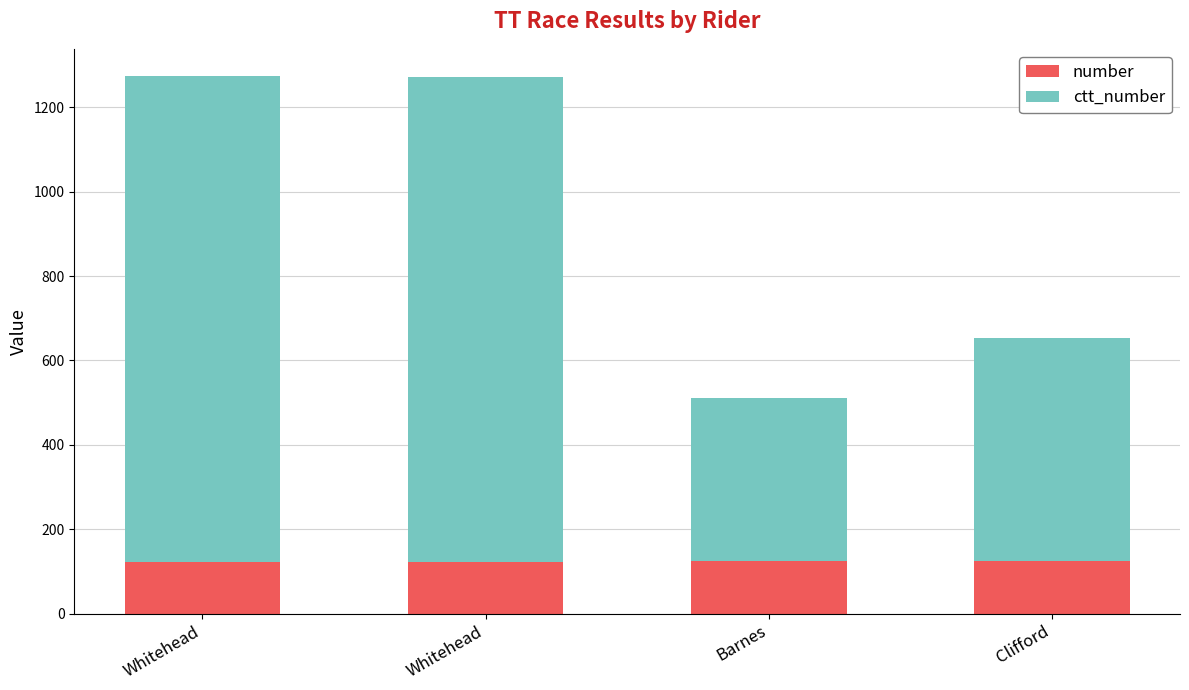

Does the chart contain any negative values?

No